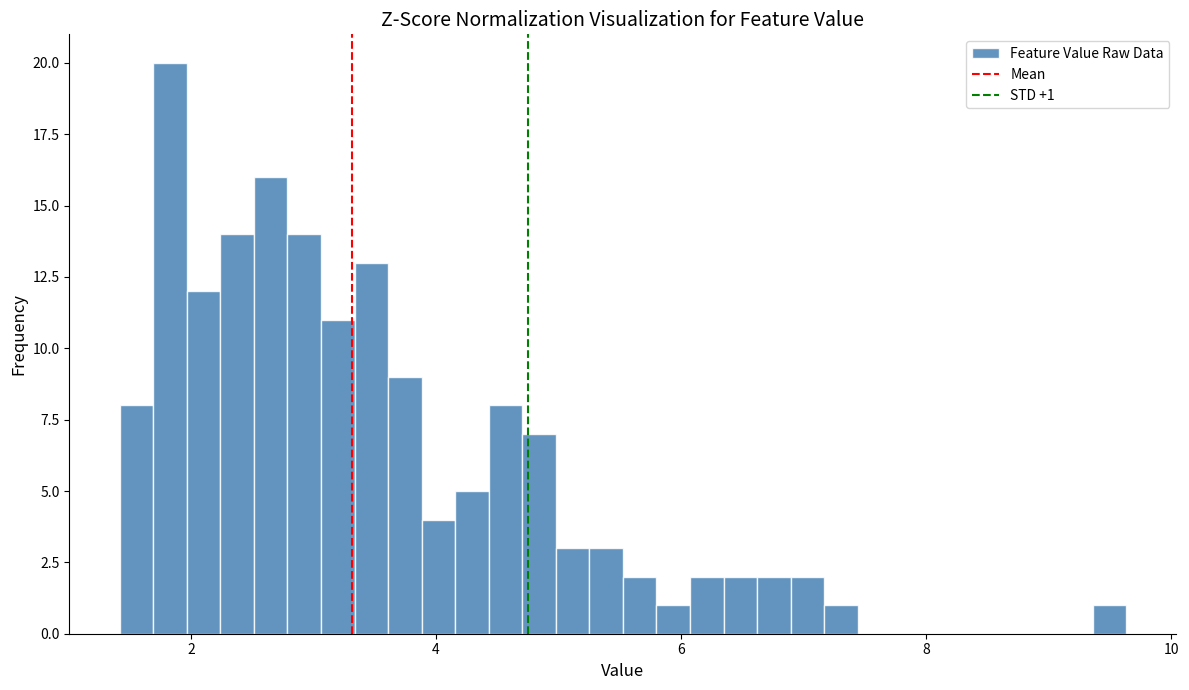

Read against the x-axis, roughly where is the centre of the tallest bar?

1.8